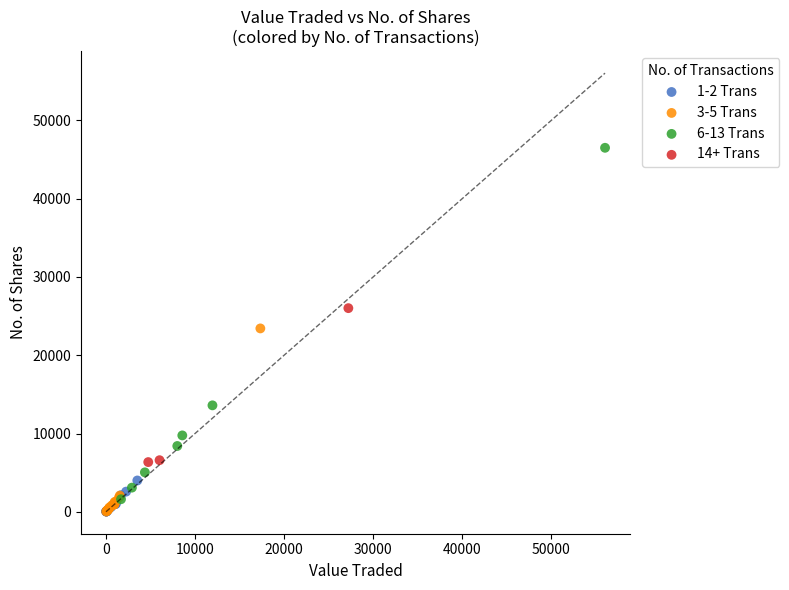

What are all the series names shown in the legend?

1-2 Trans, 3-5 Trans, 6-13 Trans, 14+ Trans